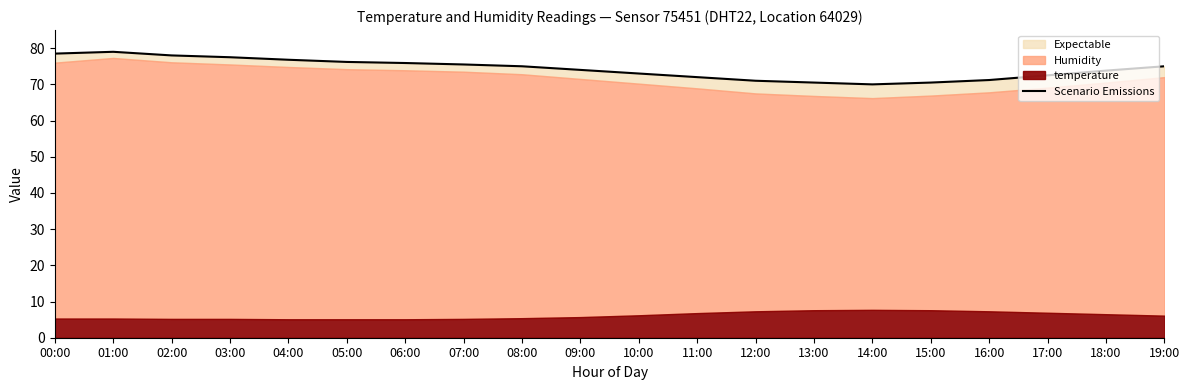

True or false: the data has more than 2 interior local peaks.

False